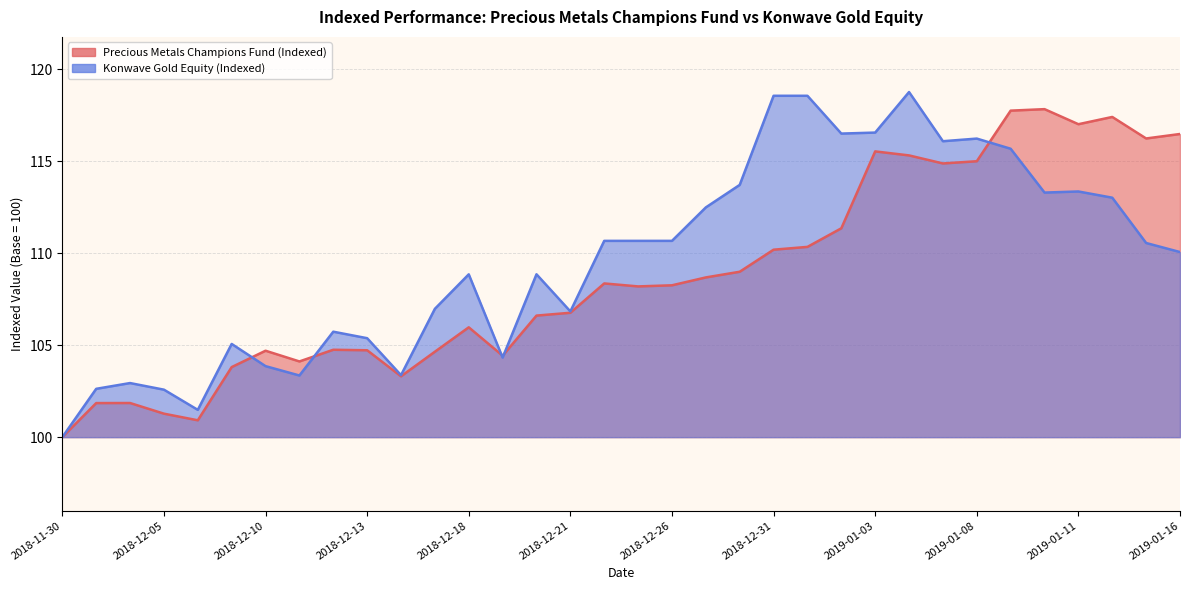

What is the label of the 13th point from the right?

2018-12-31